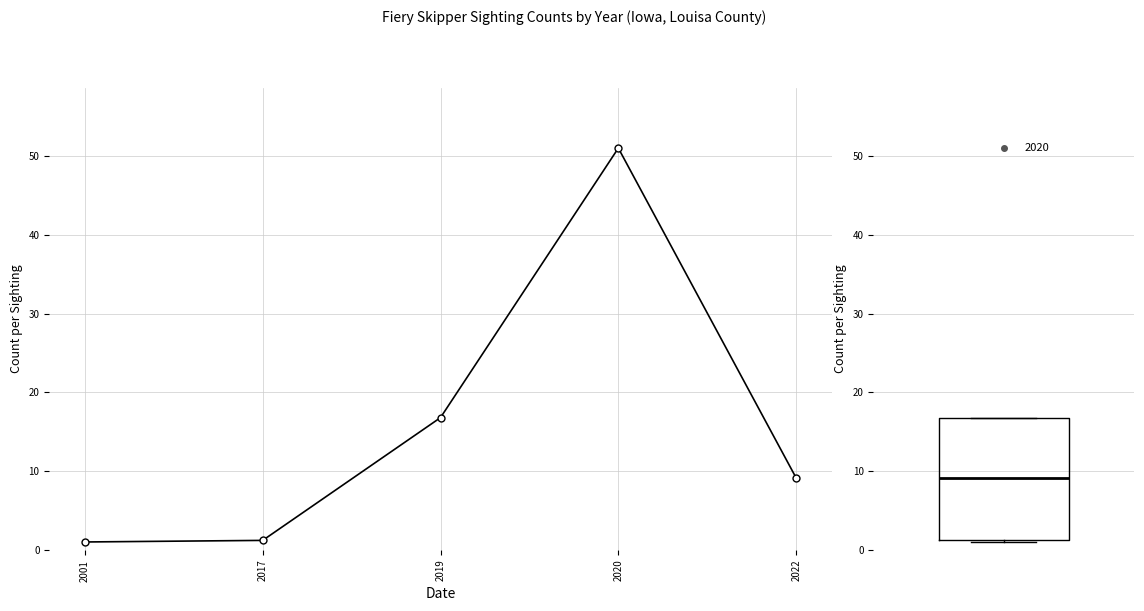

What is the sum of all values?

79.1